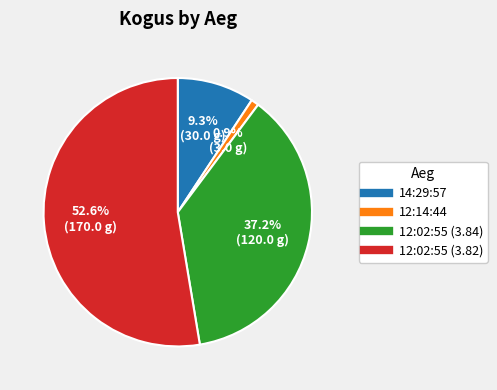

What percentage is the 12:14:44 slice, to the nearest percent?

1%